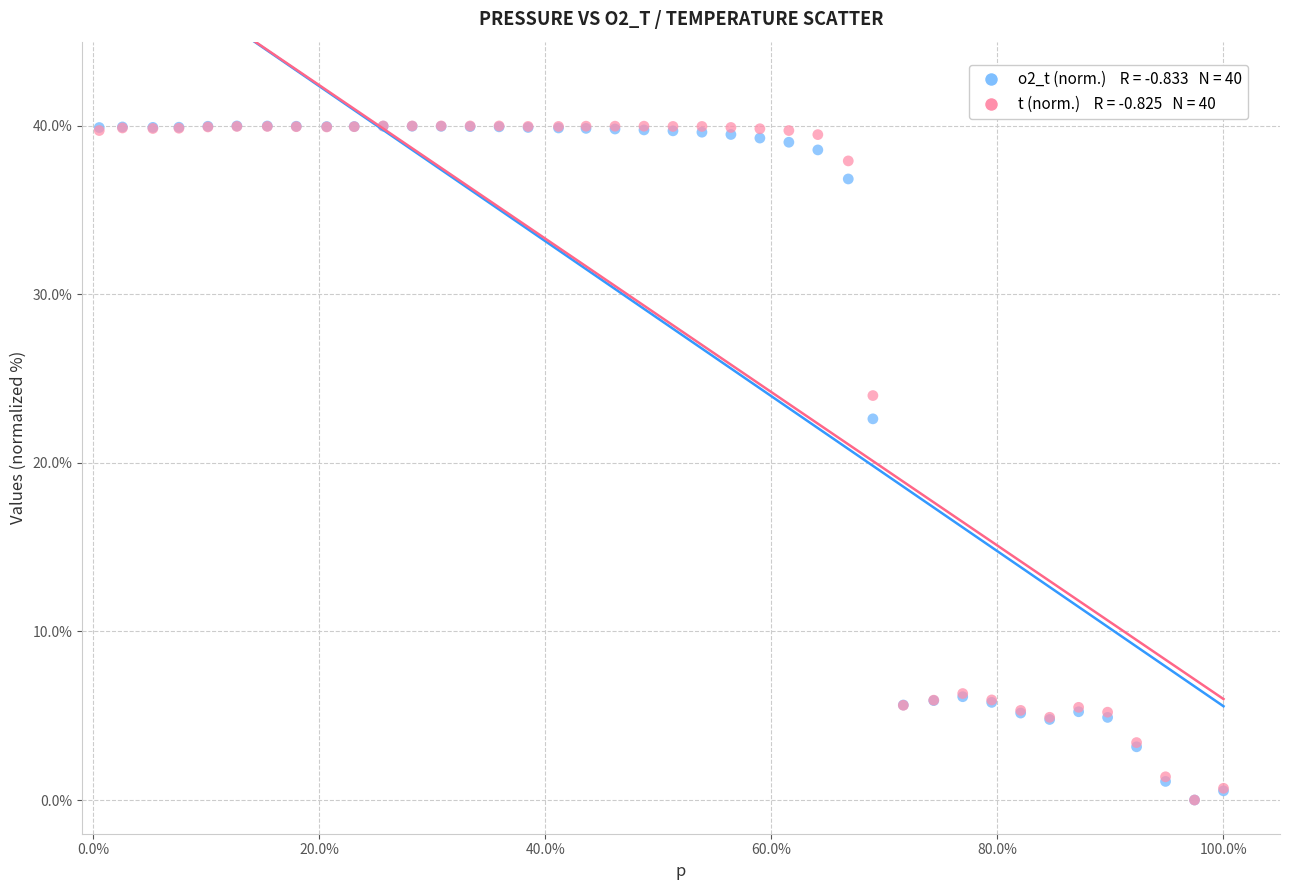

Across all series, what Y value is closest to 20?

22.6